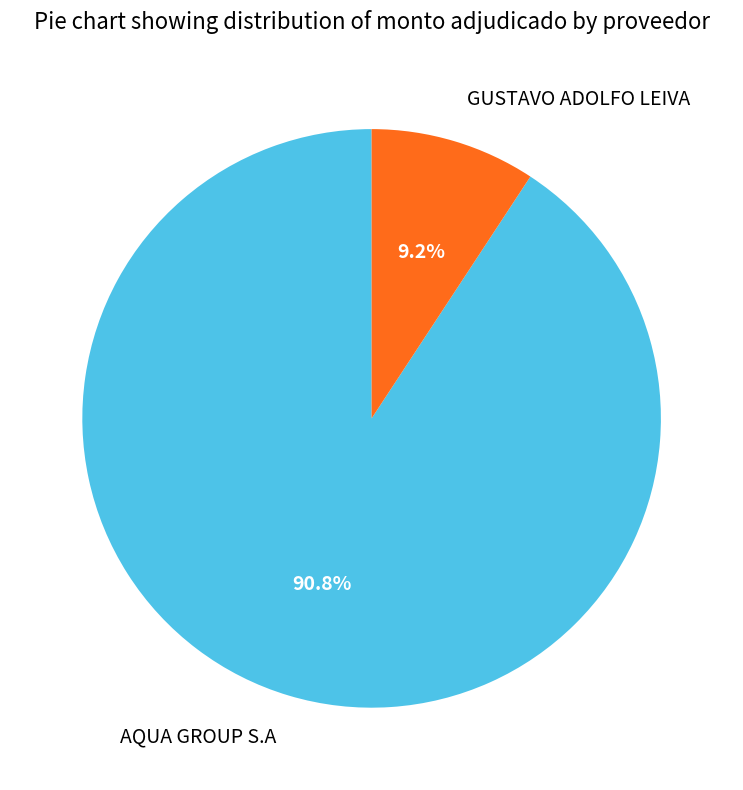

To the nearest percent, what is the combined percentage of AQUA GROUP S.A and GUSTAVO ADOLFO LEIVA?

100%